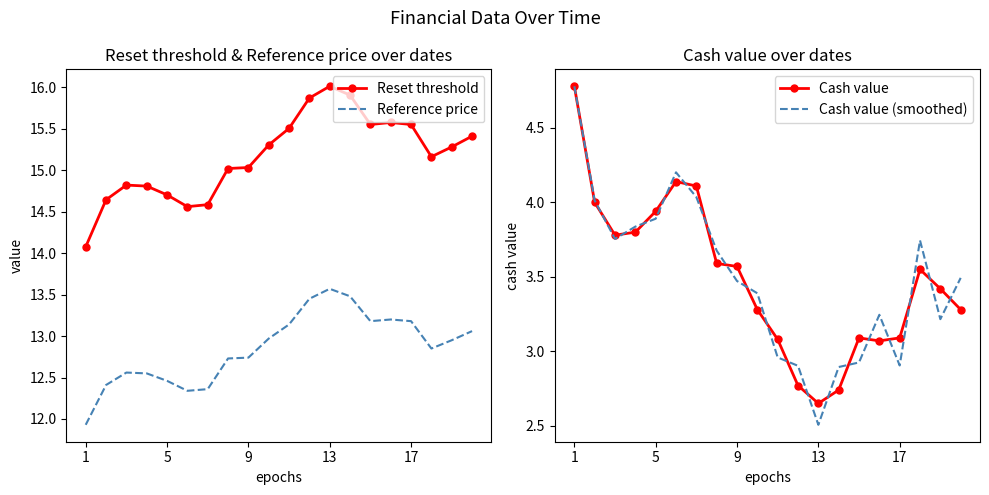

Which category has the highest value in the Reset threshold series?

13